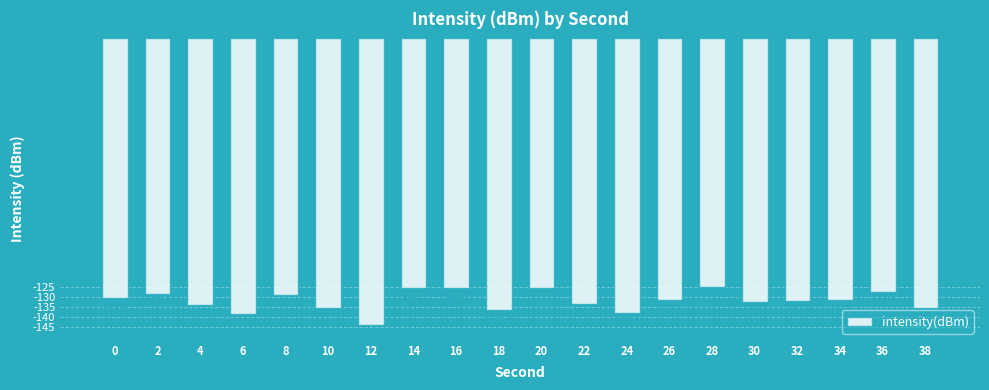

Reading left to right, what are all the values shown in this chart?

-130.5	-128.3	-133.7	-138.5	-129.0	-135.1	-144.1	-125.4	-125.5	-136.5	-125.3	-133.5	-138.0	-131.2	-124.9	-132.4	-132.0	-131.2	-127.3	-135.2